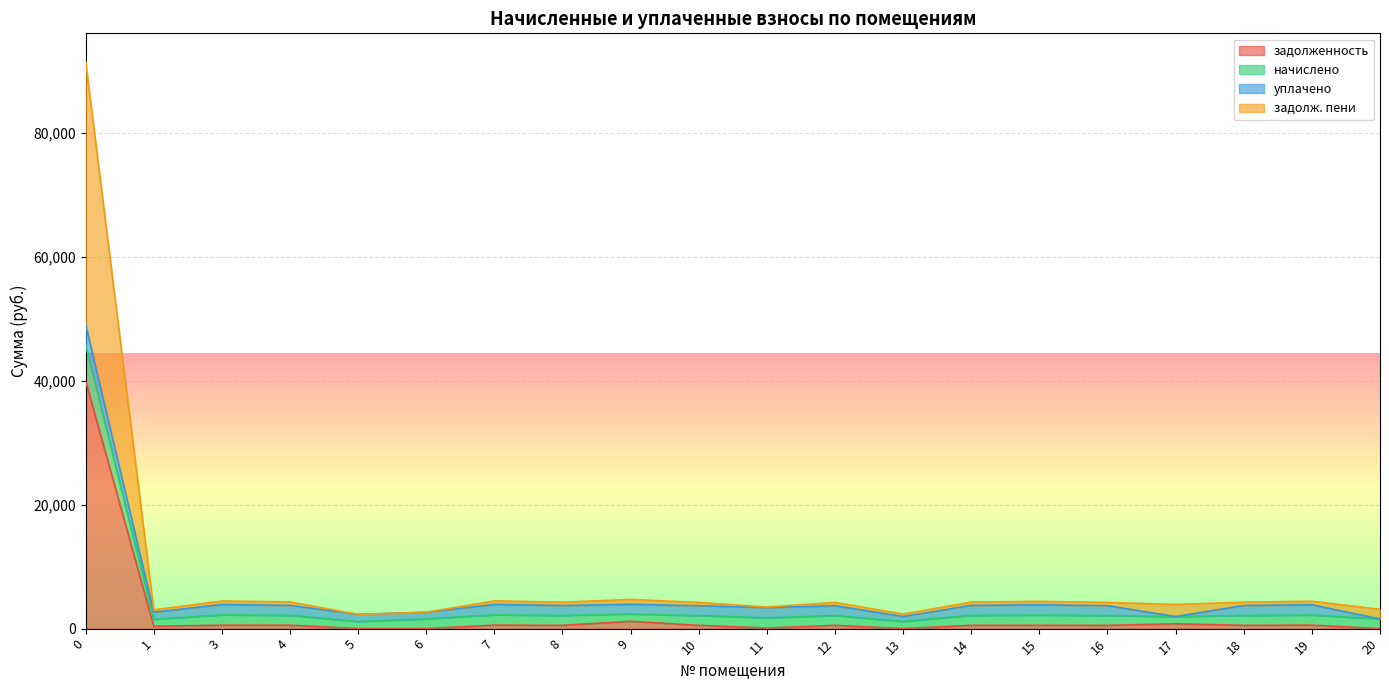

The value of задолженность at 16 is 530.5. True or false?

True